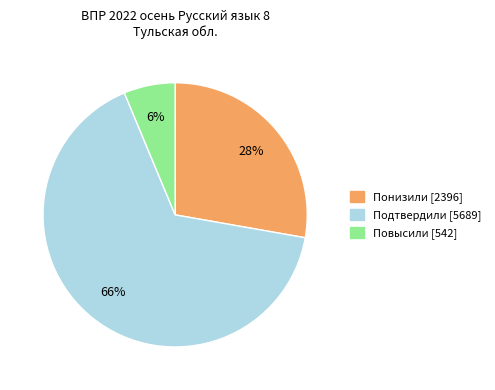

Does Подтвердили represent more than half of the total?

Yes